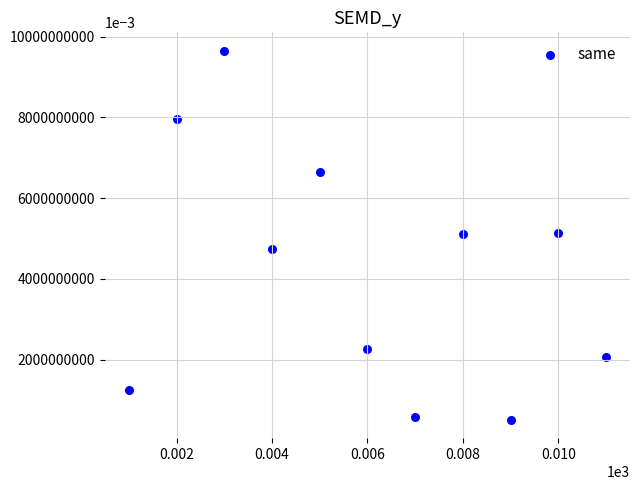

What is the average Y value?

4171322.0